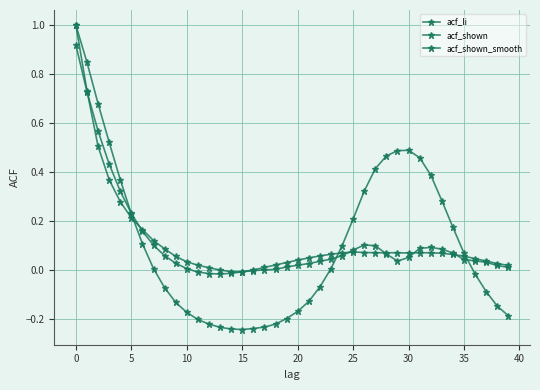

Count the number of data series in this chart.

3